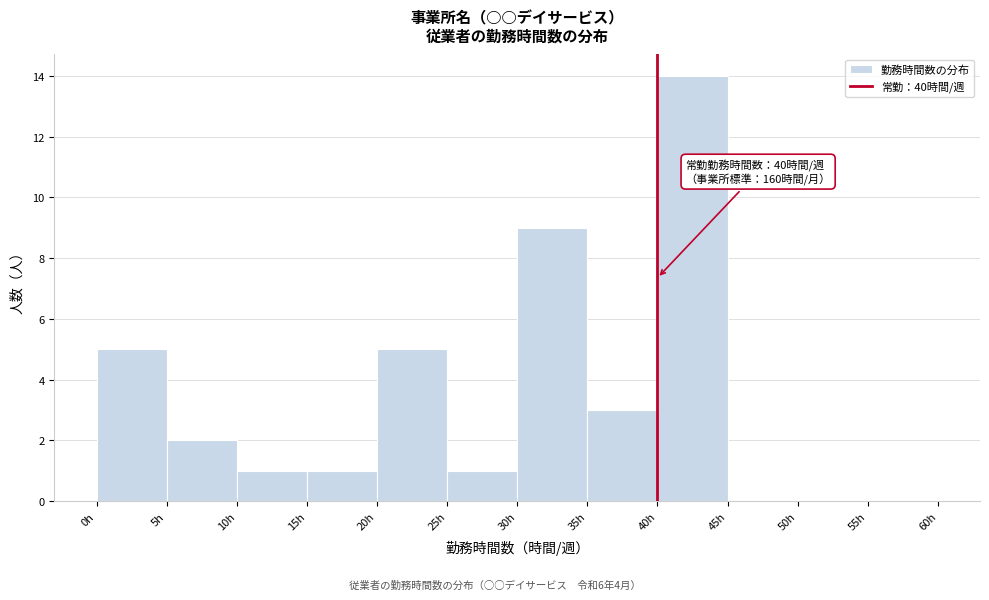

Over which range of the x-axis is the bar tallest?

40 to 45